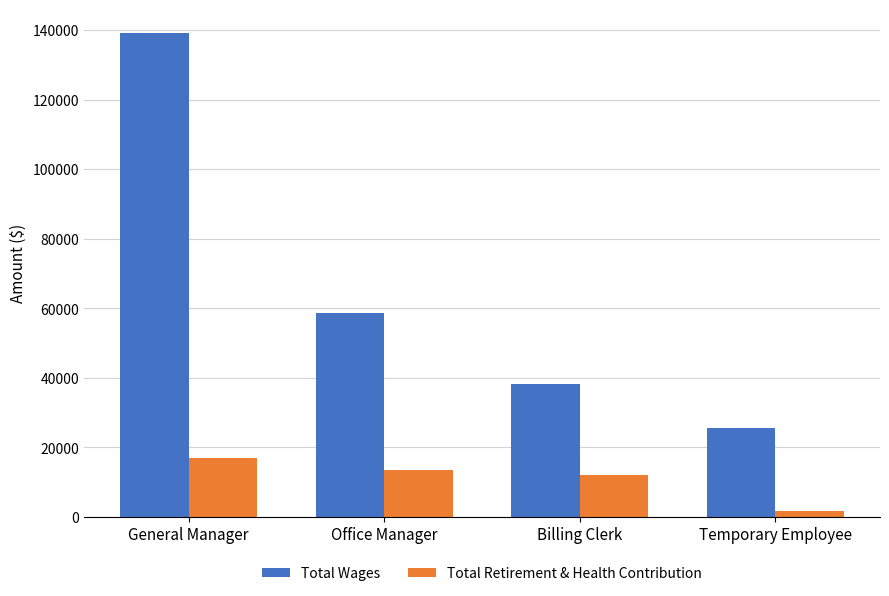

How many bars are there in total?

8